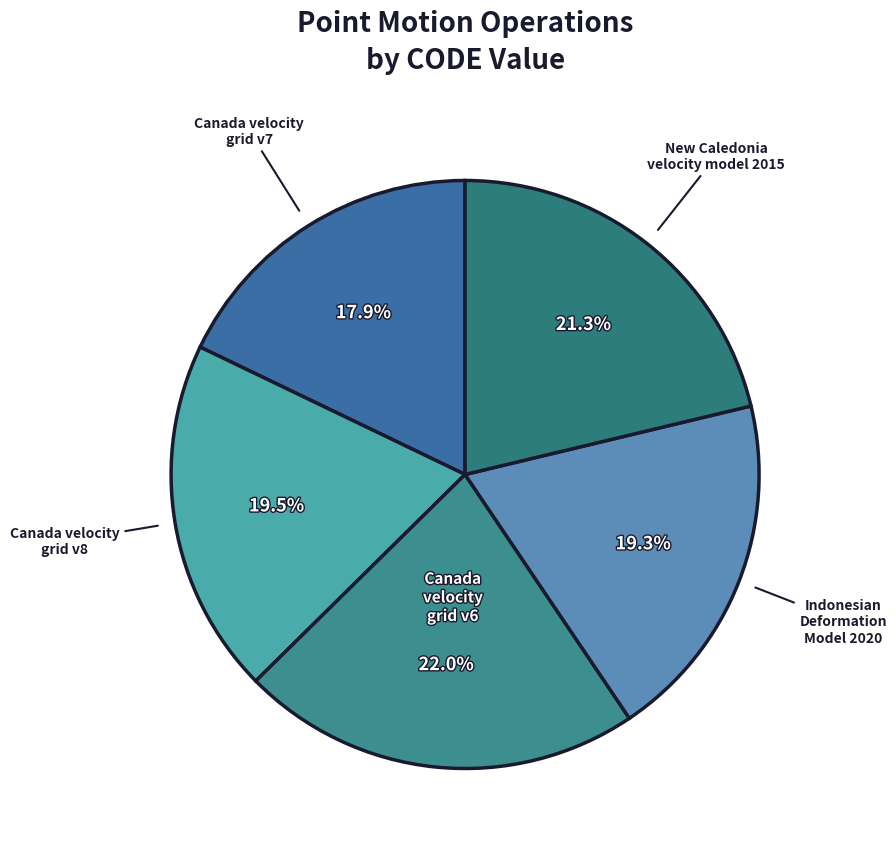

How many slices are in this pie chart?

5